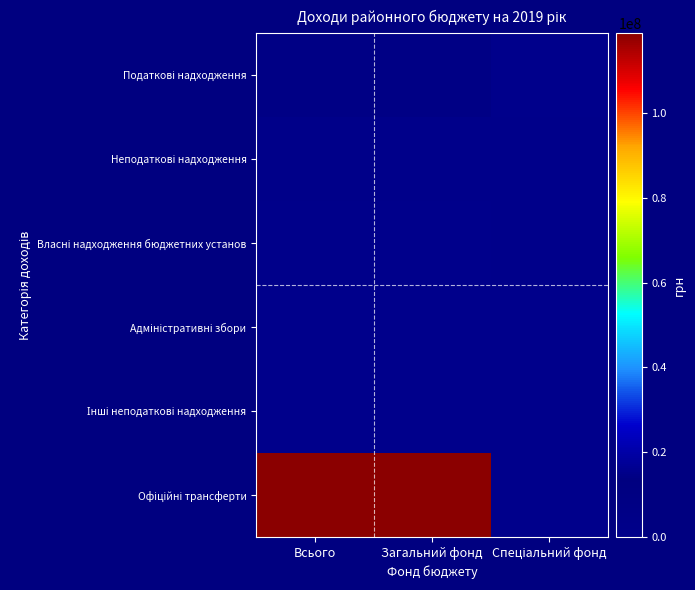

What is the total value across all series at Спеціальний фонд?

2050200